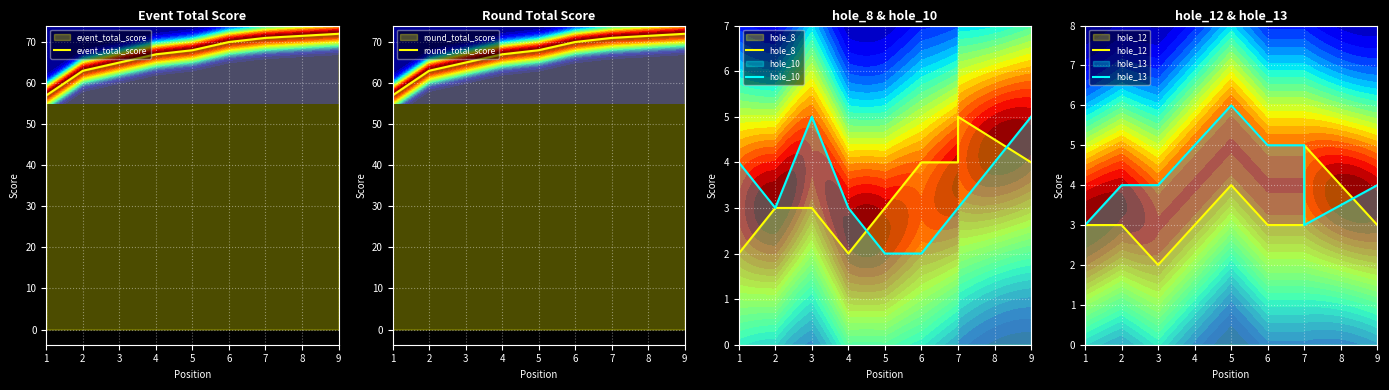

What is the total value across all series at 1?

126